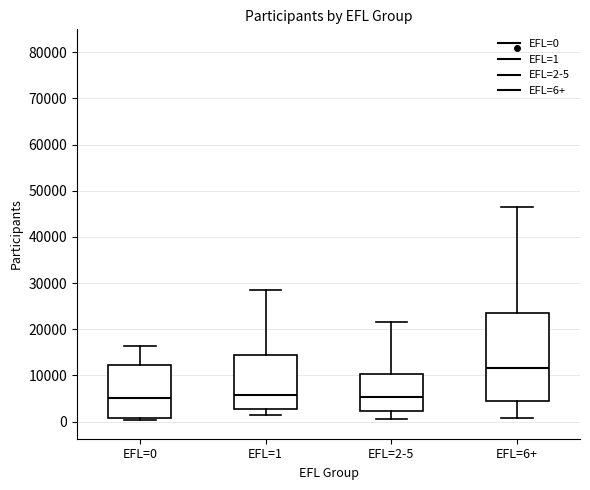

Where is the lower edge of the box for EFL=0 on the y-axis? The values are not printed on the chart, so give them approximately, as read against the axis.

1000